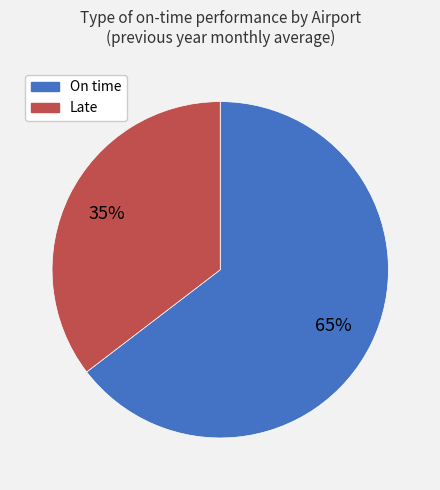

Is there any slice that represents more than half of the pie?

Yes